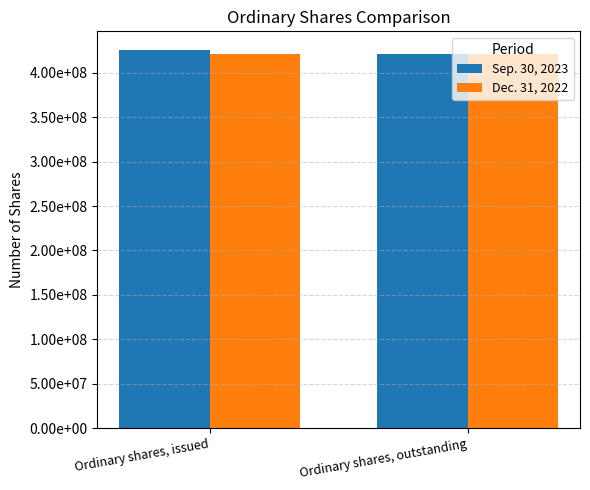

What are all the series names shown in the legend?

Sep. 30, 2023, Dec. 31, 2022